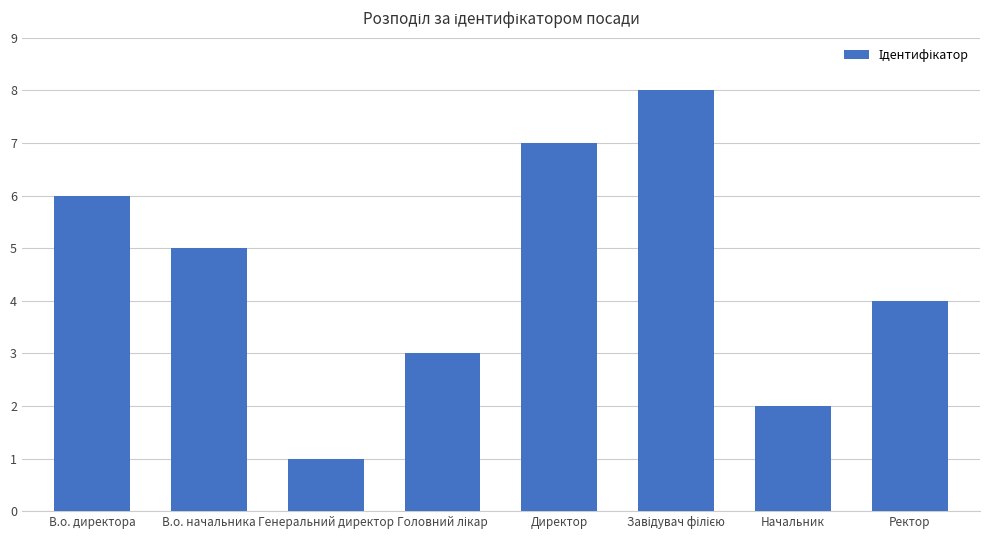

True or false: the data shows 4 at Ректор.

True